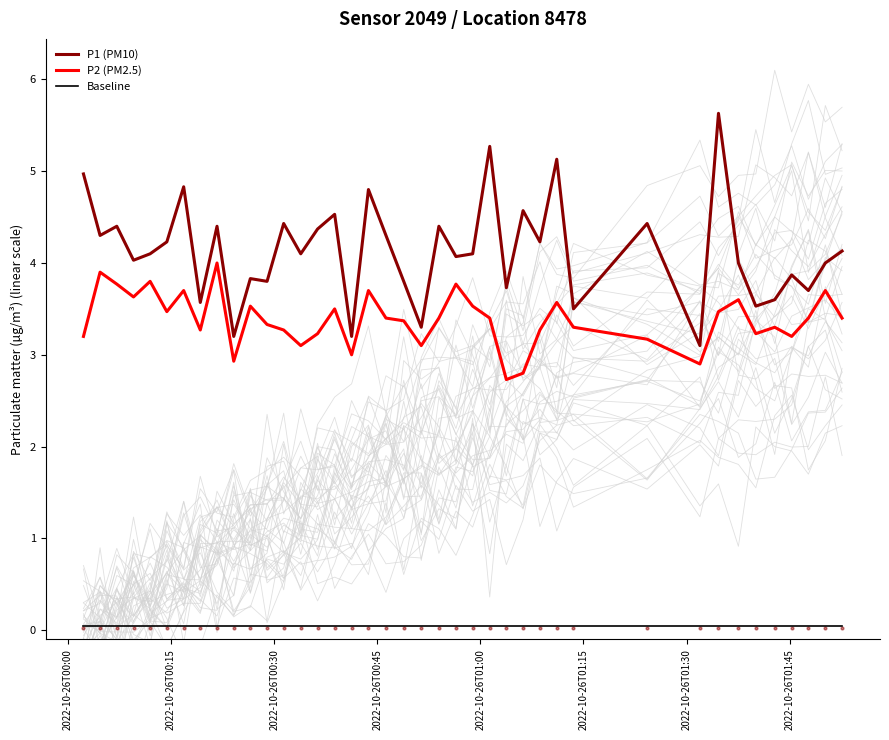

True or false: P2 (PM2.5) and P1 (PM10) cross at least once.

False